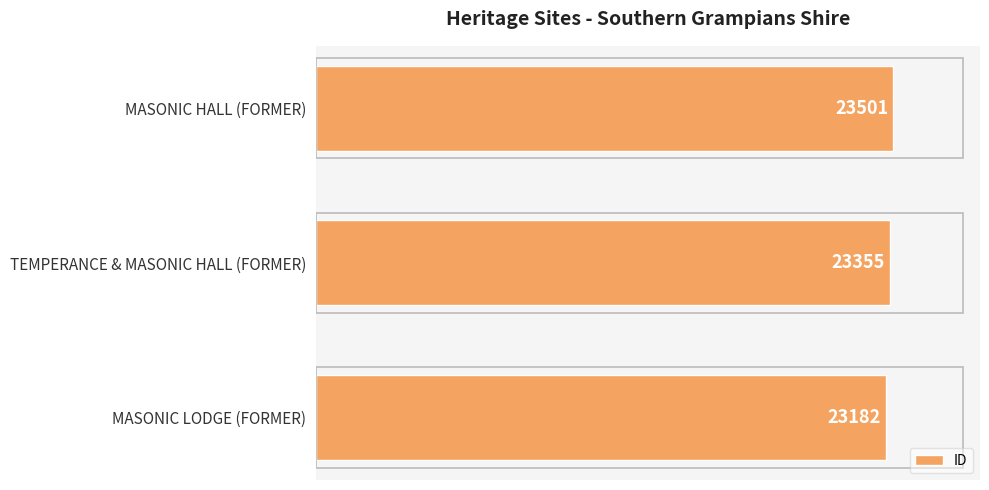

What is the change in value from TEMPERANCE & MASONIC HALL (FORMER) to MASONIC HALL (FORMER)?

+146